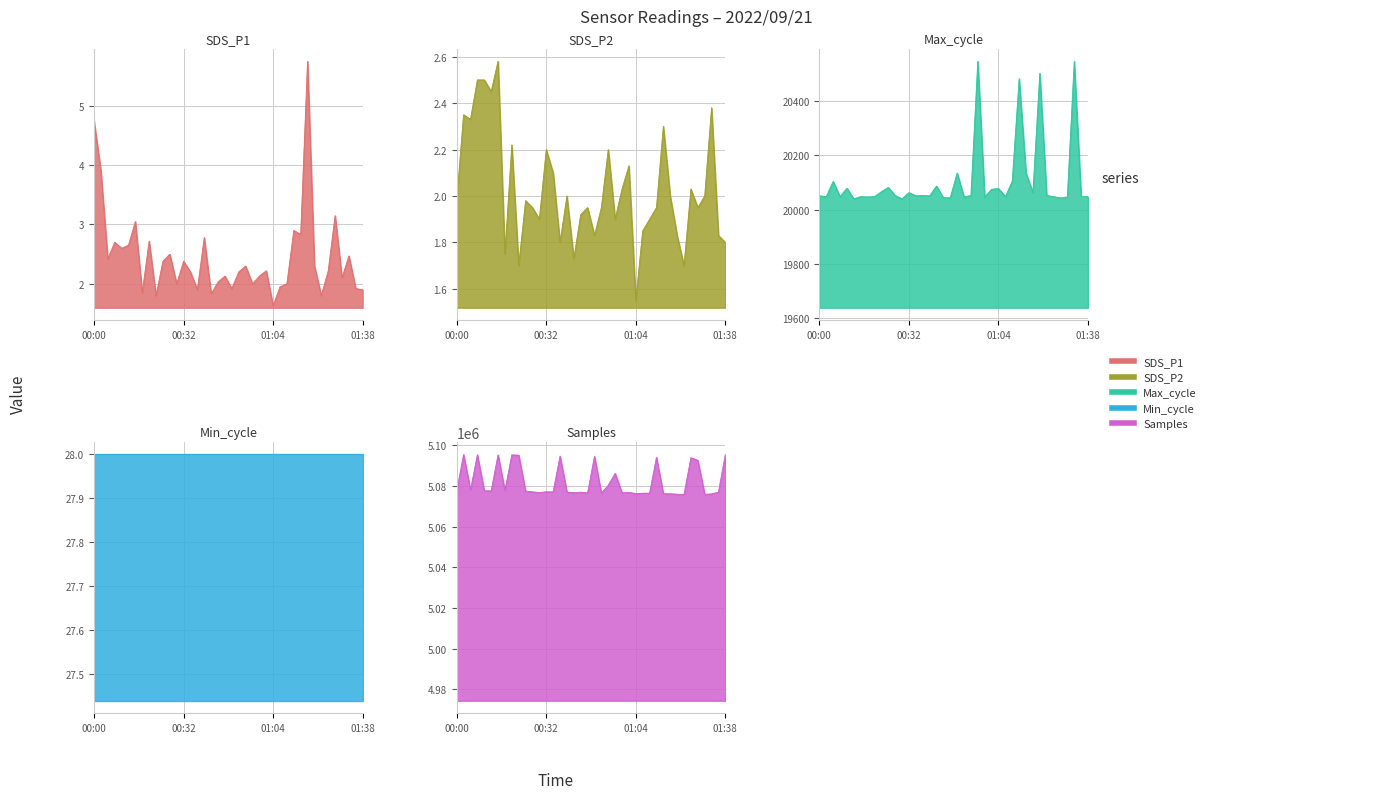

At which category is the sum across all series the highest?

01:38